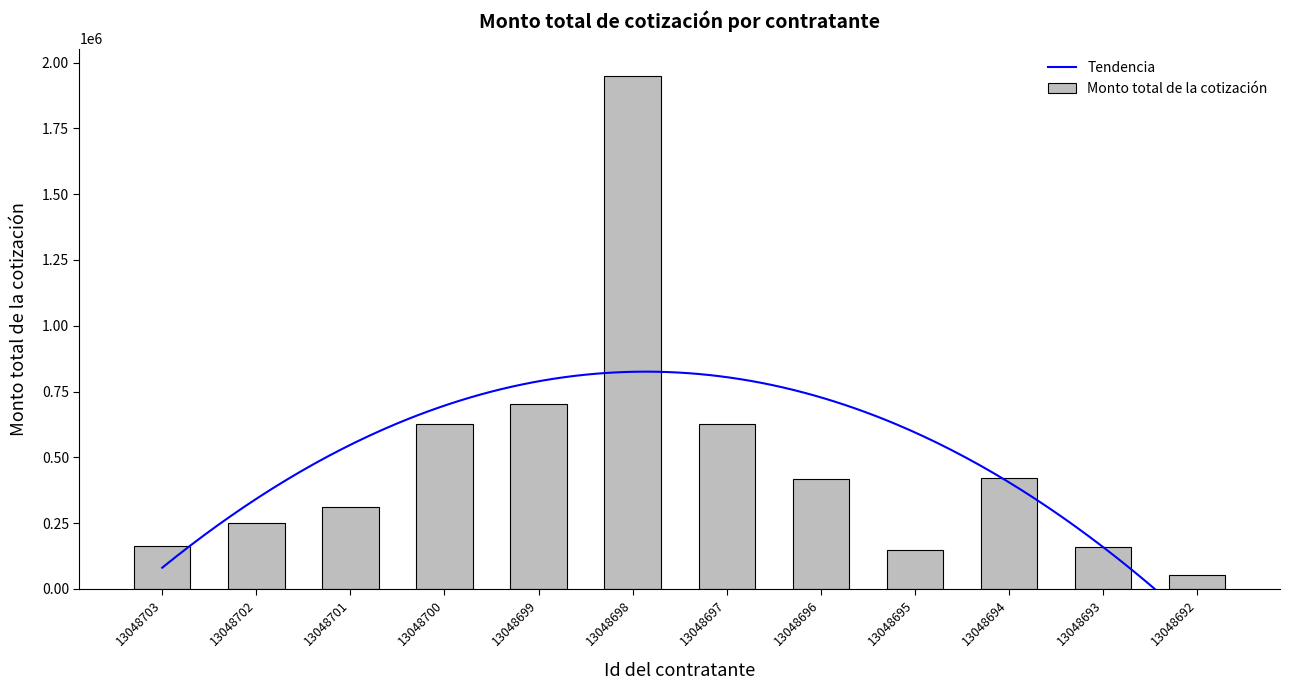

What is the change in value from 13048702 to 13048695?

-100560.0